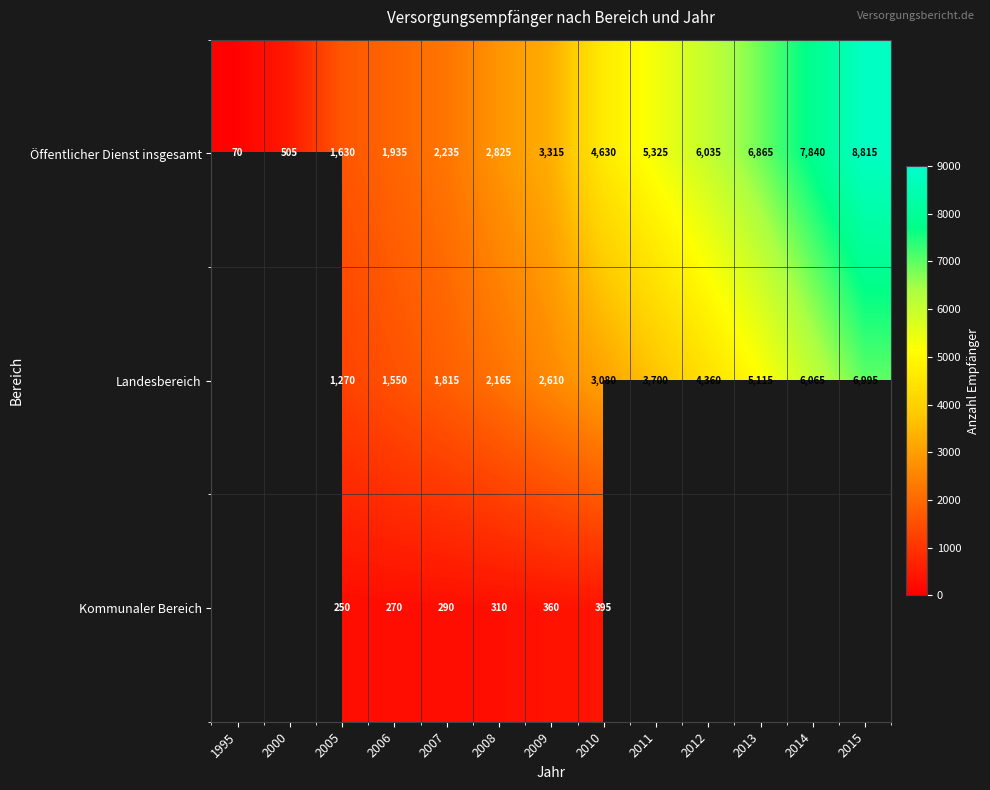

Where is Öffentlicher Dienst insgesamt nearest to the value 4442?

2010